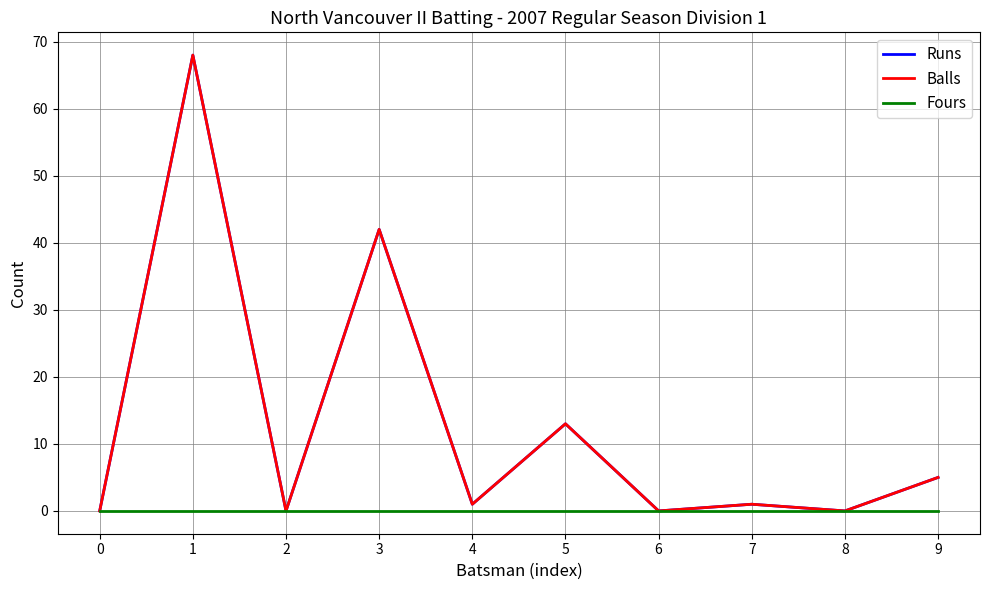

True or false: Balls and Fours cross at least once.

False